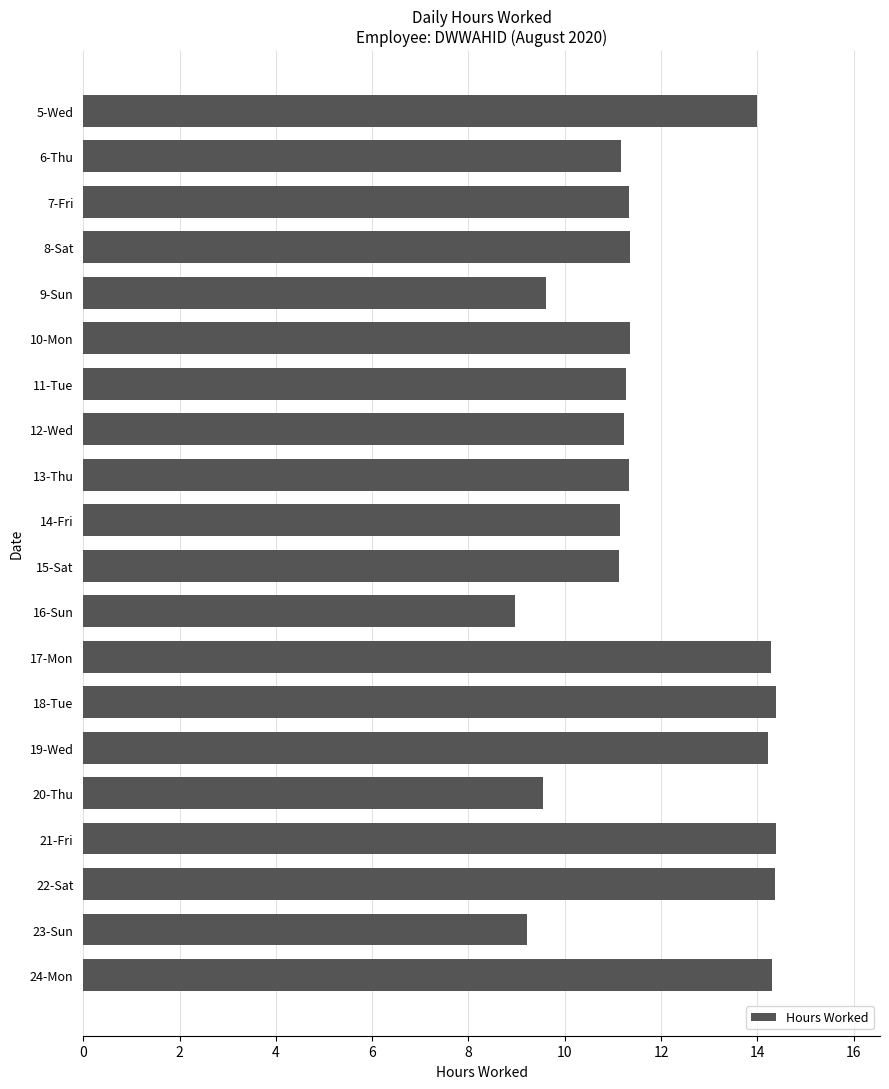

What position from the top is 17-Mon?

13